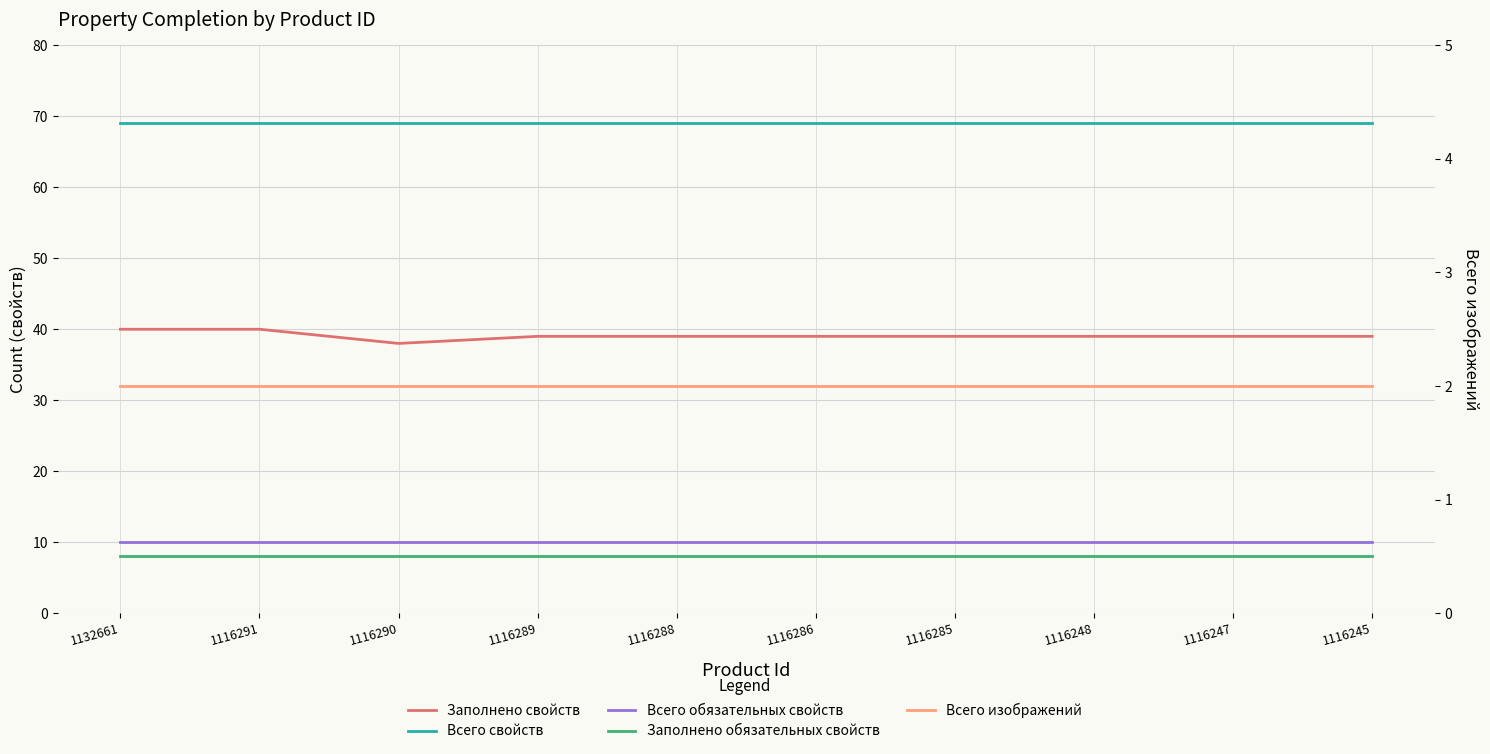

At which category is the sum across all series the highest?

1132661